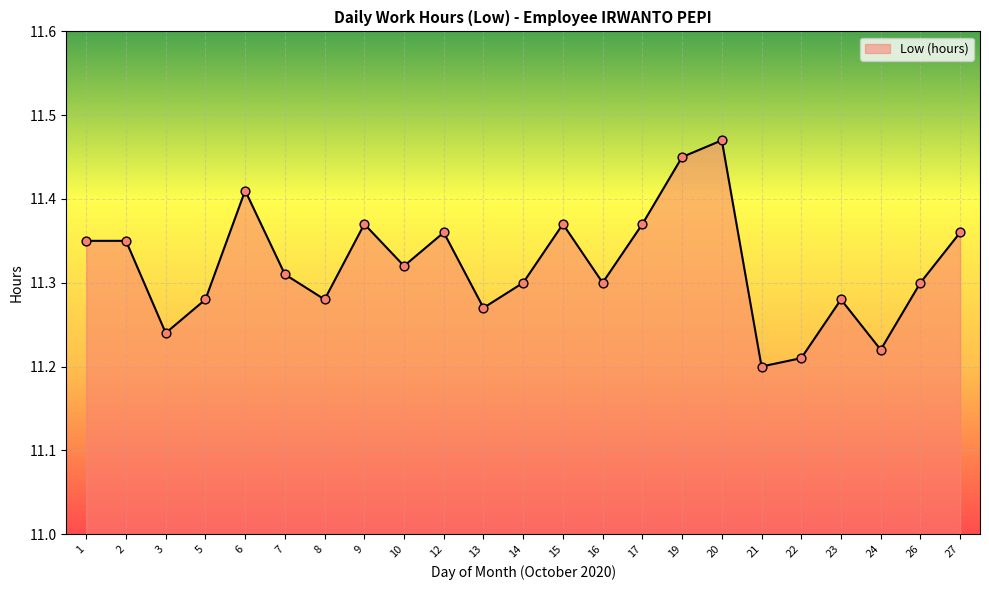

Which has a higher value, 15 or 5?

15